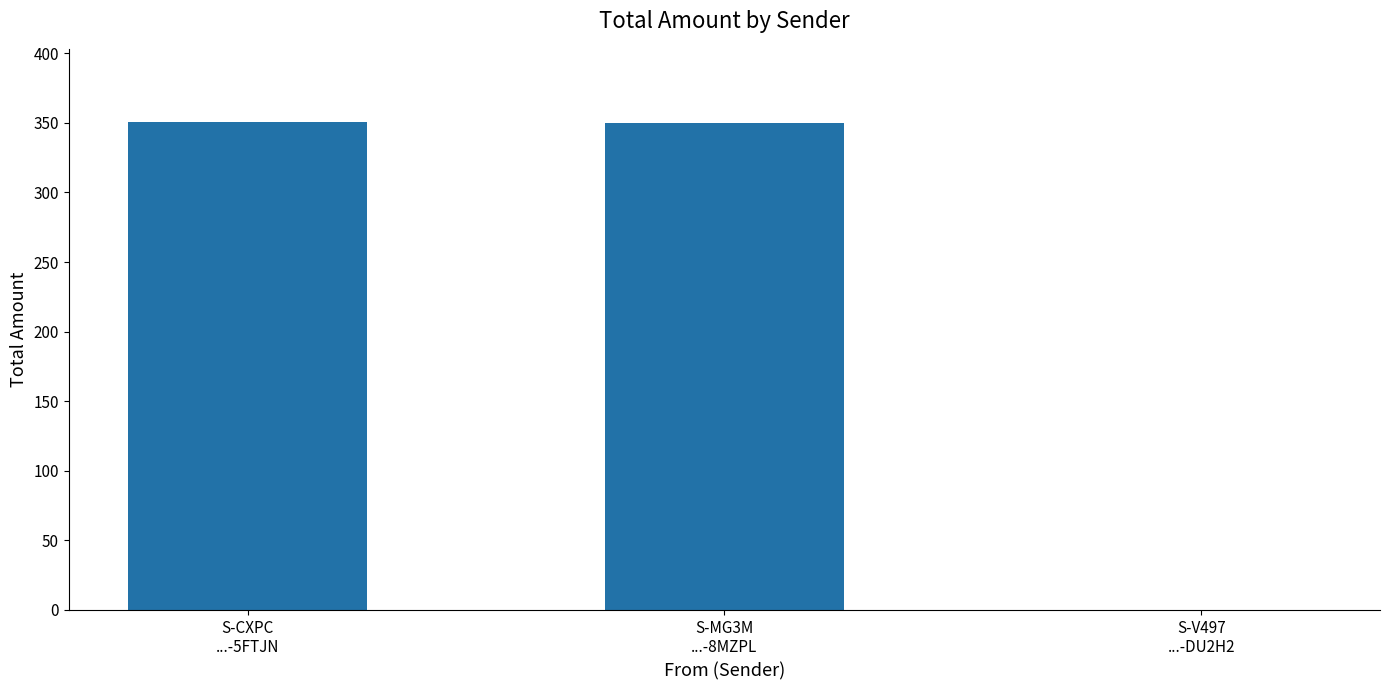

Is it true that the value at S-V497
...-DU2H2 is 0.3?

True